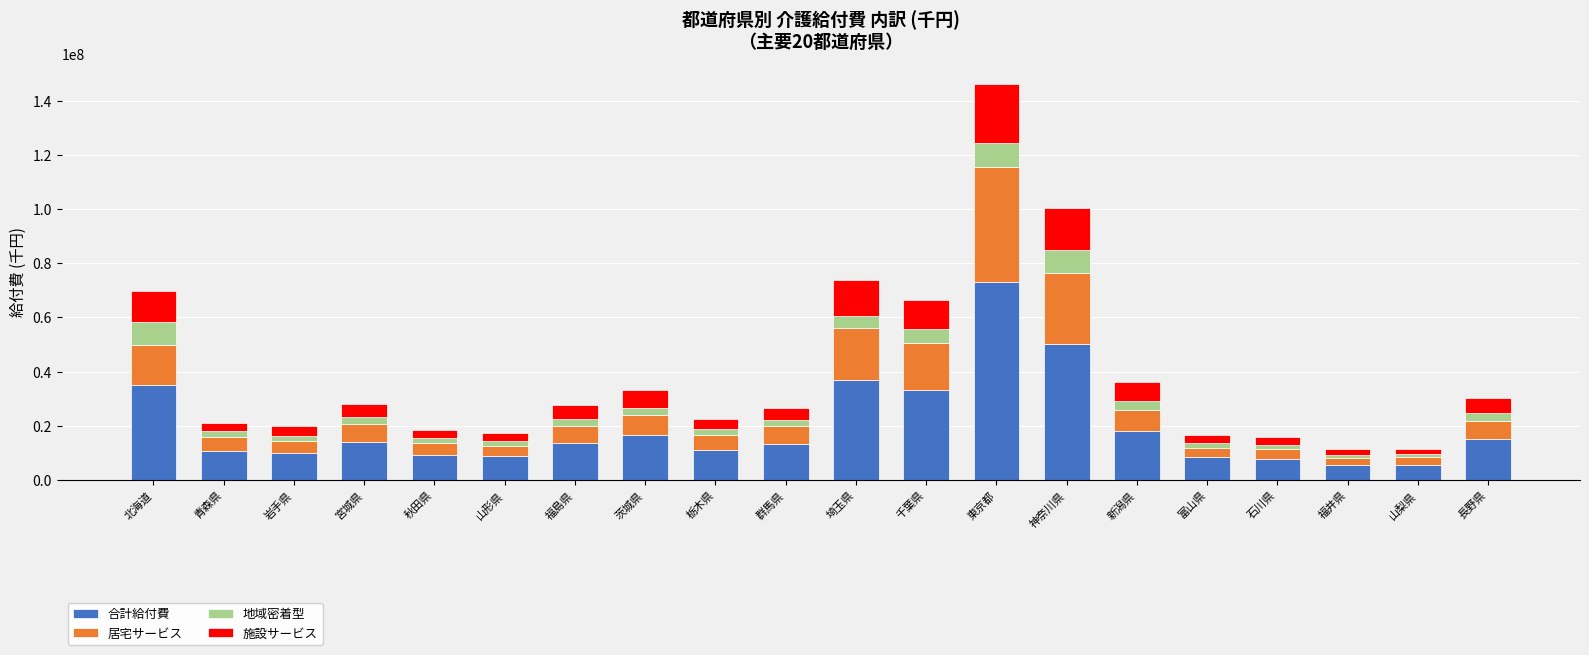

Is it true that 合計給付費 equals 36879905.8 at 埼玉県?

True